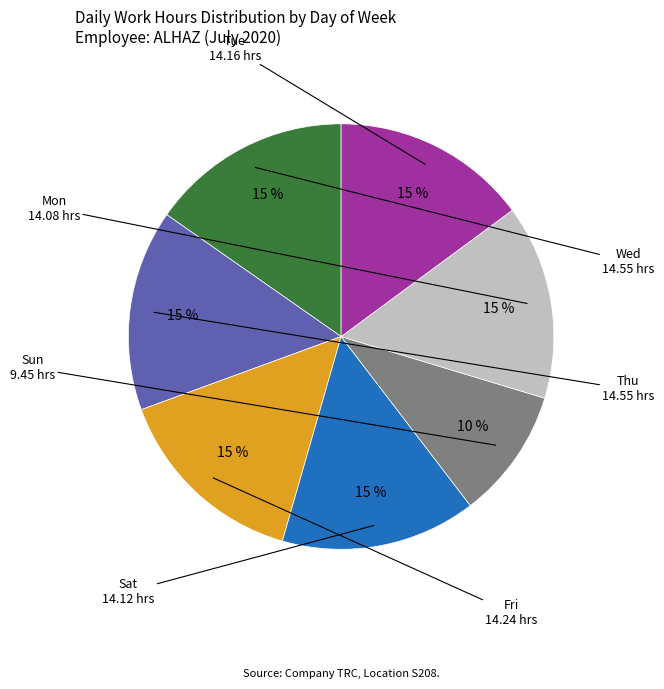

To the nearest percent, what portion does Wed represent?

15%